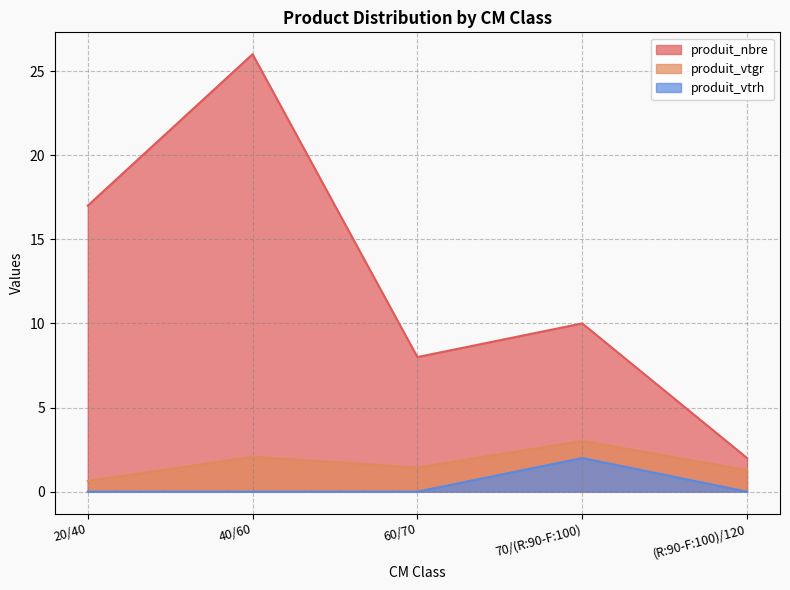

True or false: produit_nbre and produit_vtgr intersect in this chart.

False